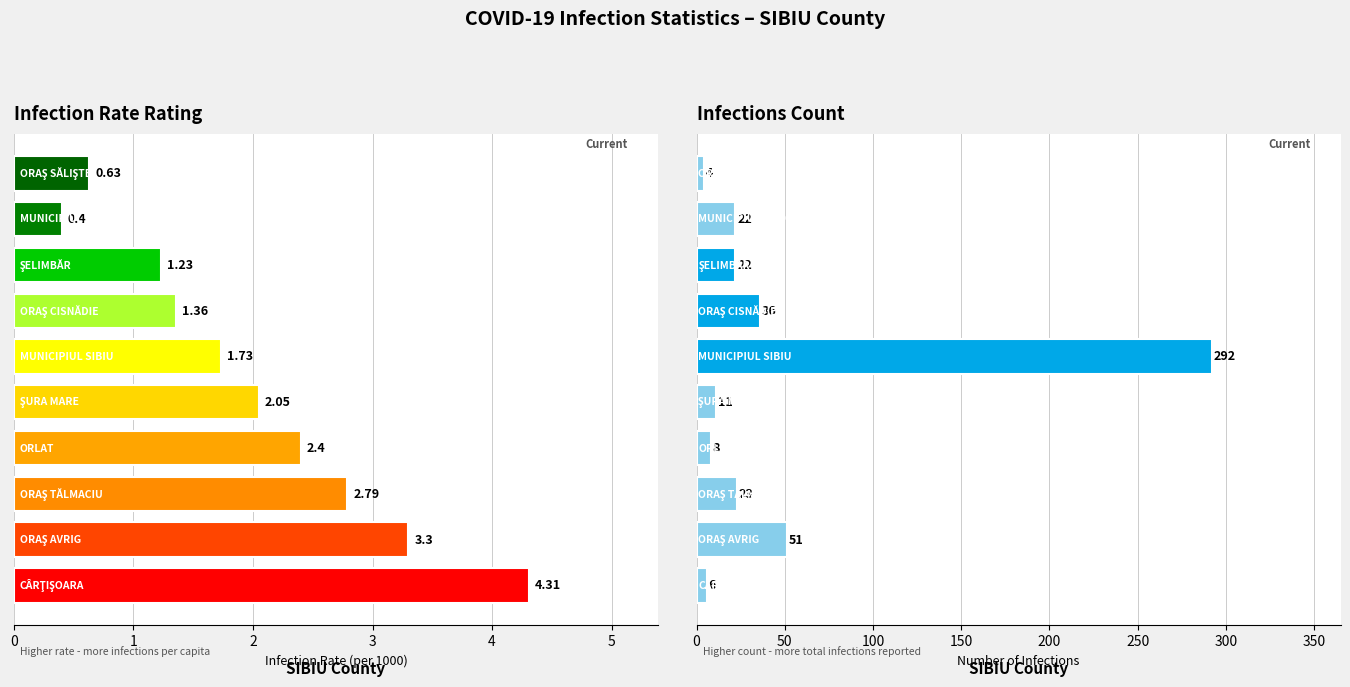

How many data points in infection_rate are less than 2?

5